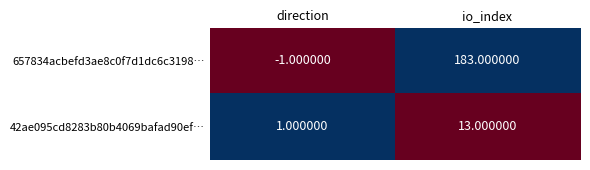

What is the difference between the 42ae095cd8283b80b4069bafad90ef… values at io_index and direction?

12